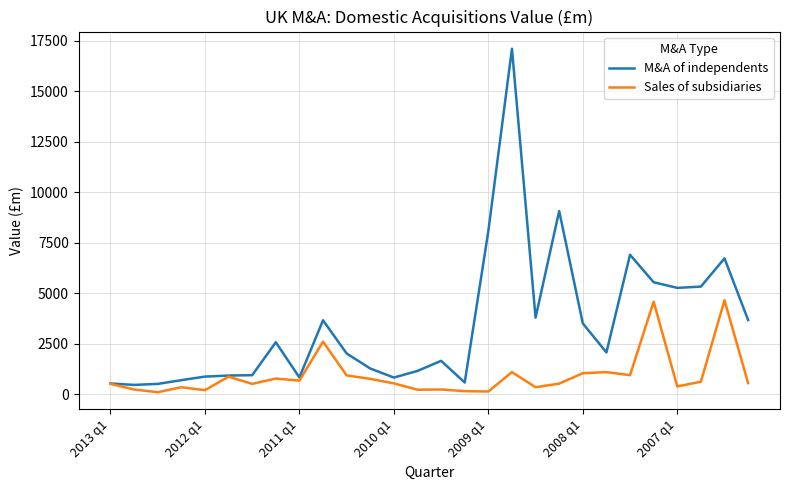

Rank the series by their average value, from highest to lowest.

M&A of independents, Sales of subsidiaries